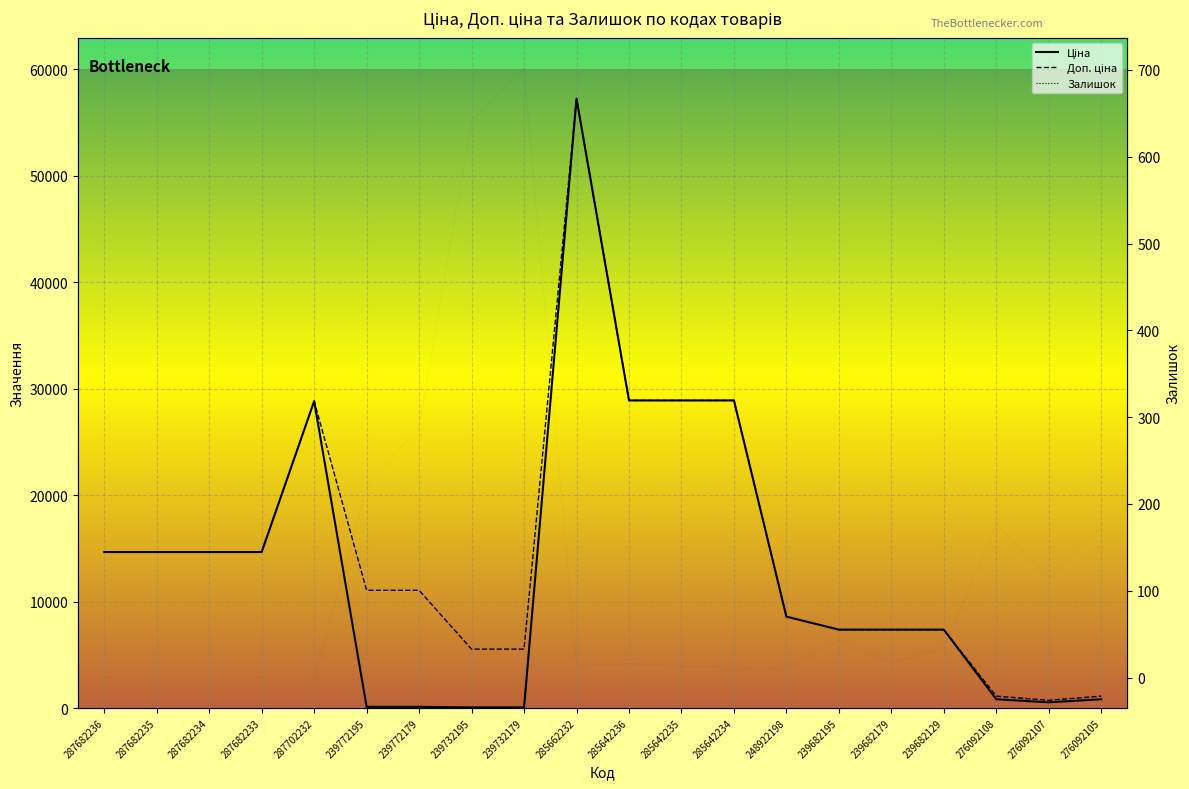

Where is Ціна nearest to the value 28645?

287702232